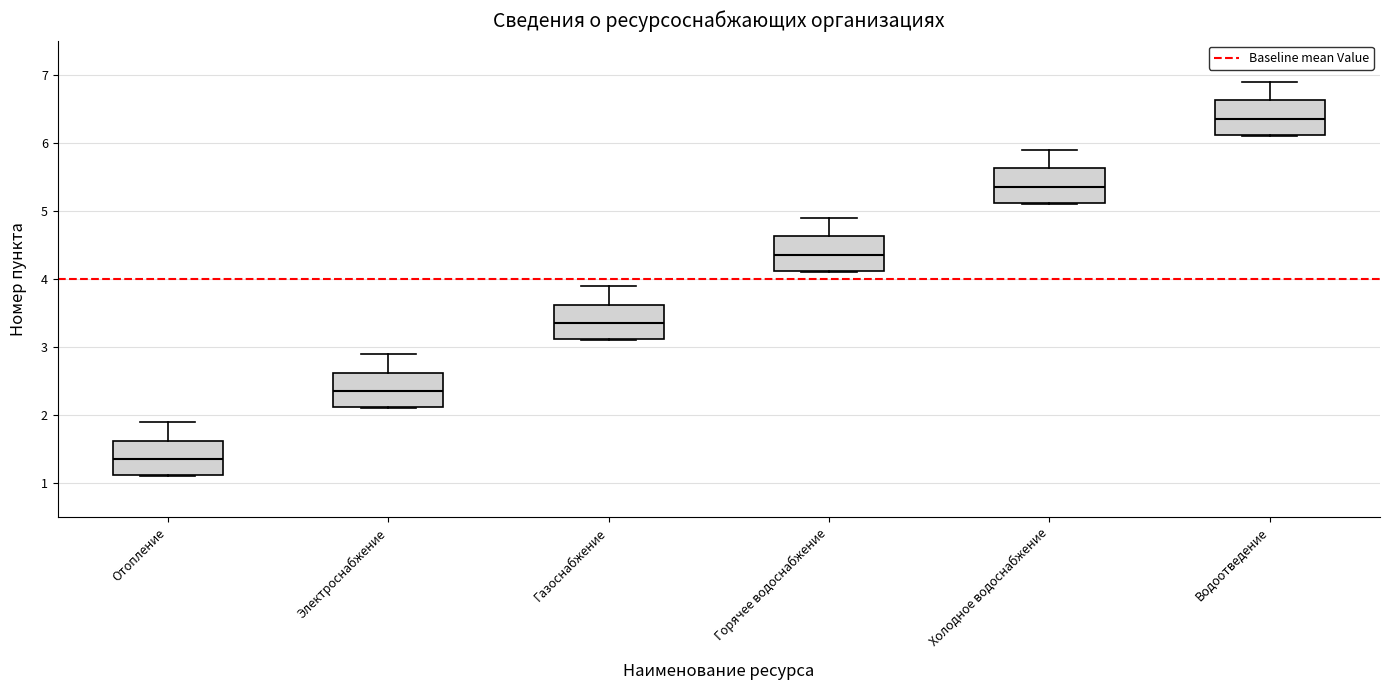

Where does the upper whisker of the box for Горячее водоснабжение end on the y-axis? The values are not printed on the chart, so give them approximately, as read against the axis.

4.9